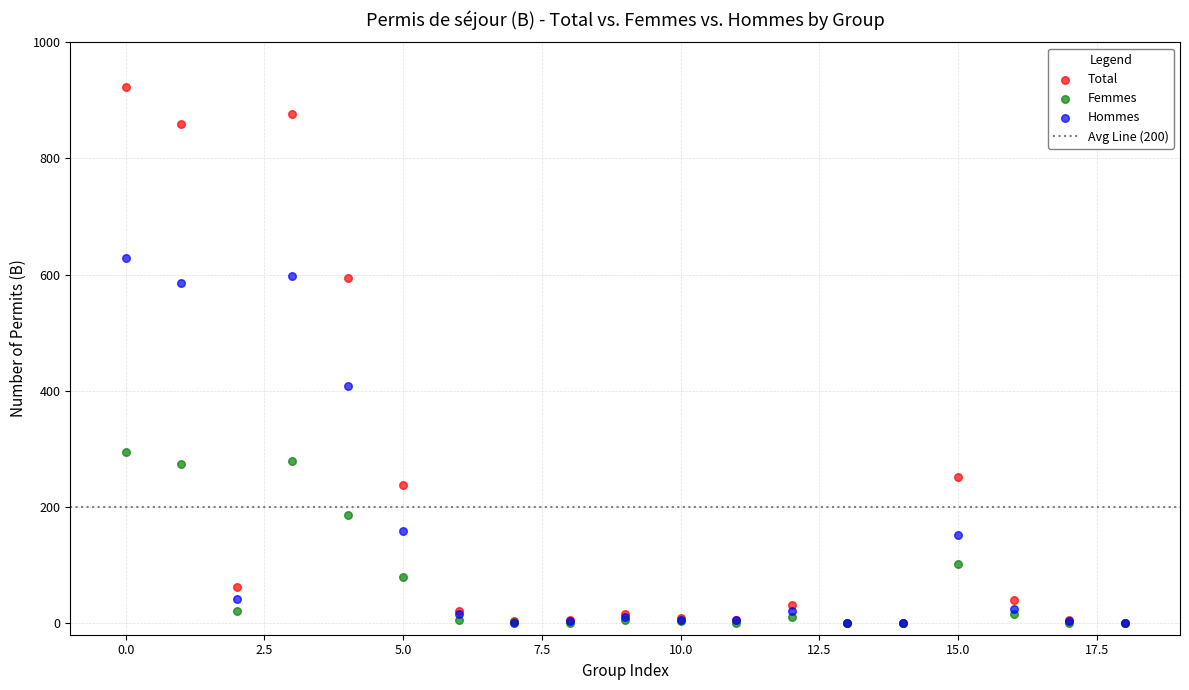

In the Total series, what Y value is closest to 461?

594